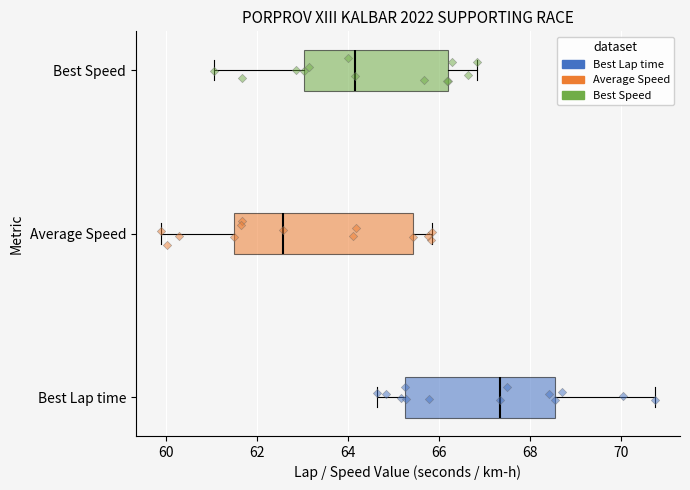

Which box is the widest, from its left edge to its right edge?

Average Speed